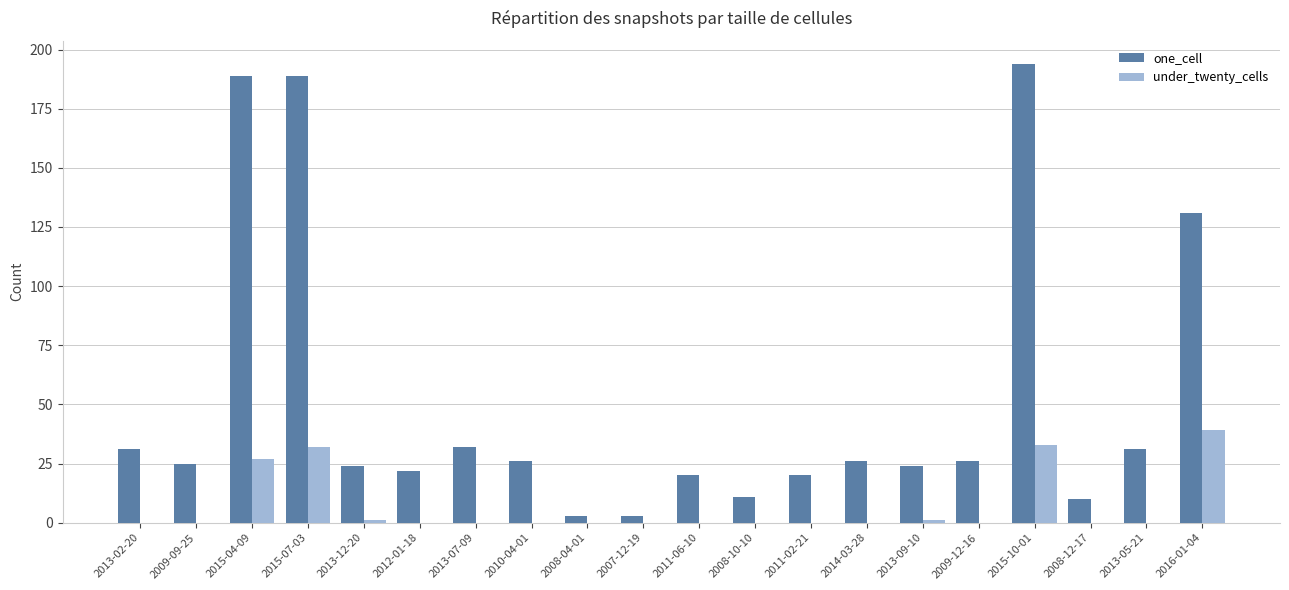

At which label does one_cell first exceed 26?

2013-02-20